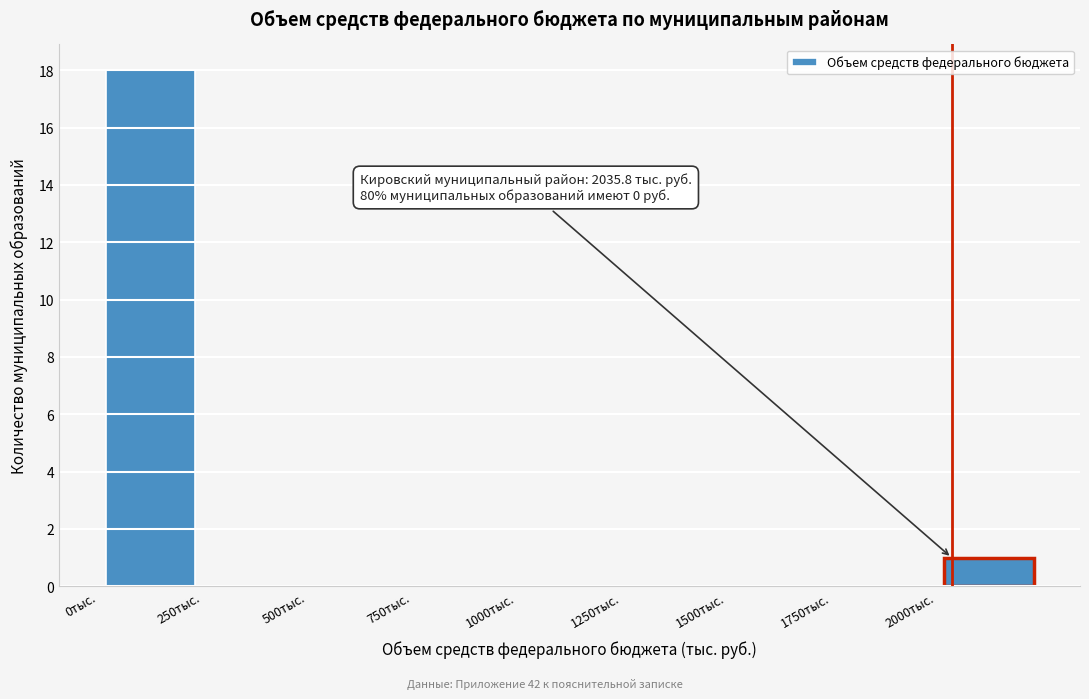

Over which range of the x-axis is the bar tallest?

0 to 250